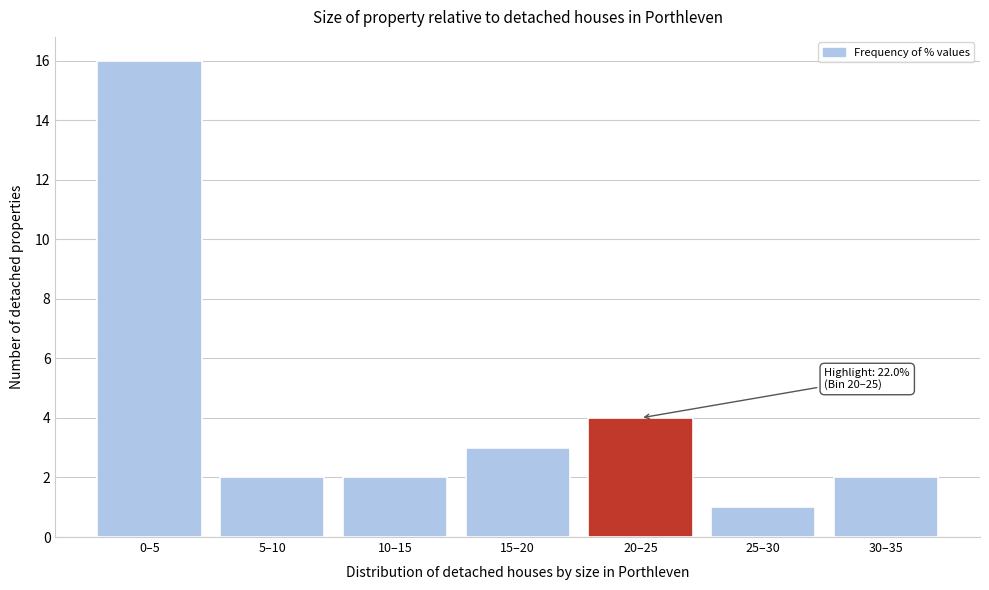

Reading right to left, transcribe all the data shown in this chart.

2	1	4	3	2	2	16